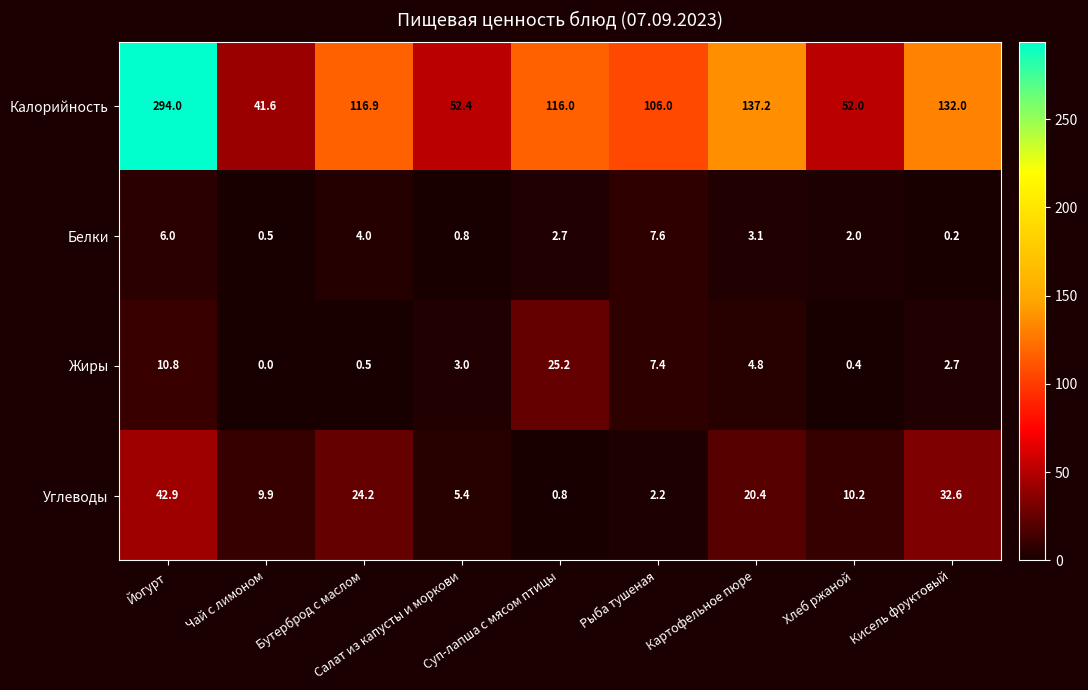

Which series has the widest spread of values?

Калорийность